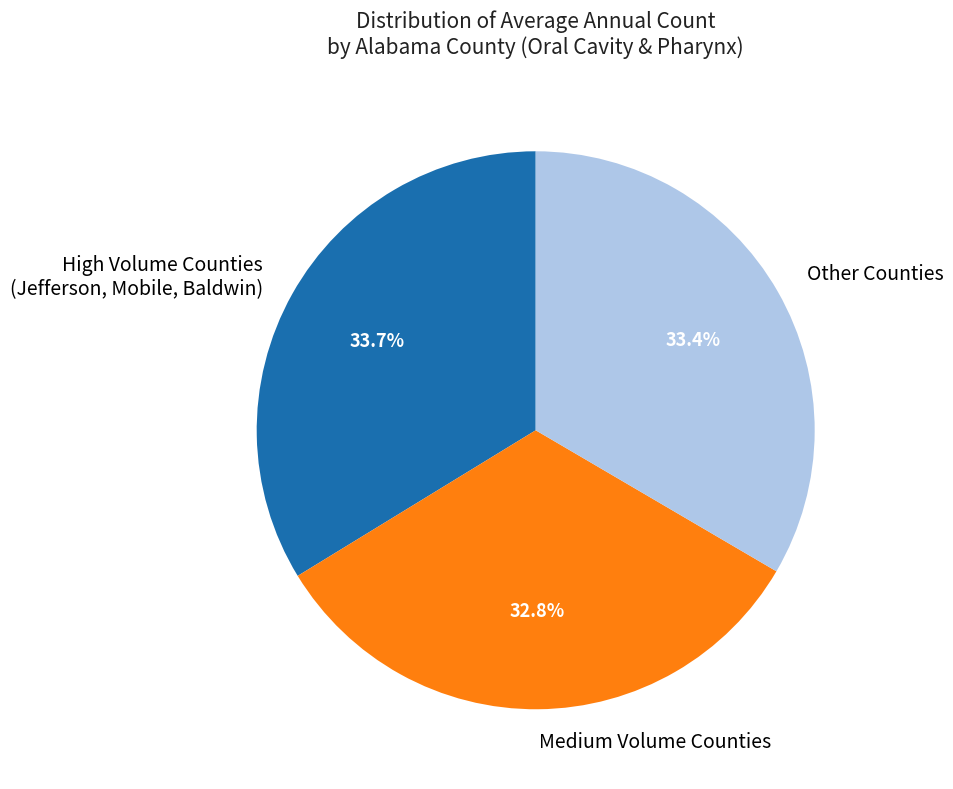

What is the smallest slice in the pie chart?

Medium Volume Counties